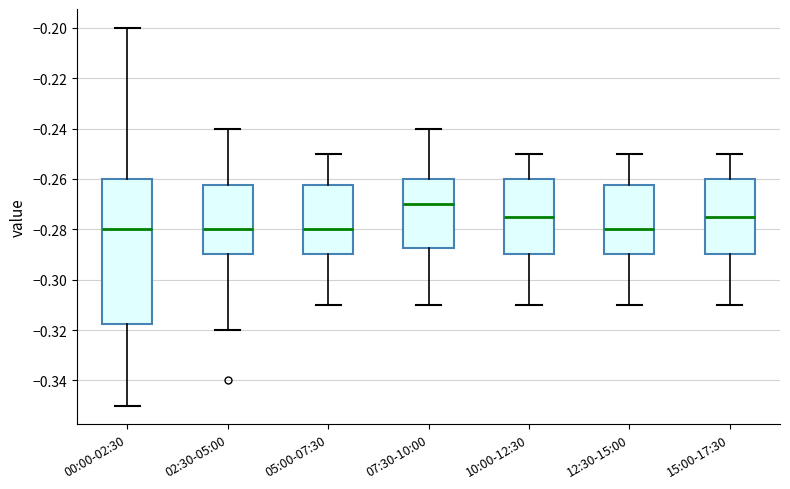

Reading left to right, transcribe this box plot: for each box, give where its median line is, the range the box spans, and where its two whiskers end, as read against the y-axis. The values are not printed on the chart, so give them approximately, as read against the axis.

00:00-02:30: median -0.280, box -0.318 to -0.260, whiskers -0.350 to -0.200
02:30-05:00: median -0.280, box -0.290 to -0.262, whiskers -0.320 to -0.240
05:00-07:30: median -0.280, box -0.290 to -0.262, whiskers -0.310 to -0.250
07:30-10:00: median -0.270, box -0.288 to -0.260, whiskers -0.310 to -0.240
10:00-12:30: median -0.274, box -0.290 to -0.260, whiskers -0.310 to -0.250
12:30-15:00: median -0.280, box -0.290 to -0.262, whiskers -0.310 to -0.250
15:00-17:30: median -0.274, box -0.290 to -0.260, whiskers -0.310 to -0.250